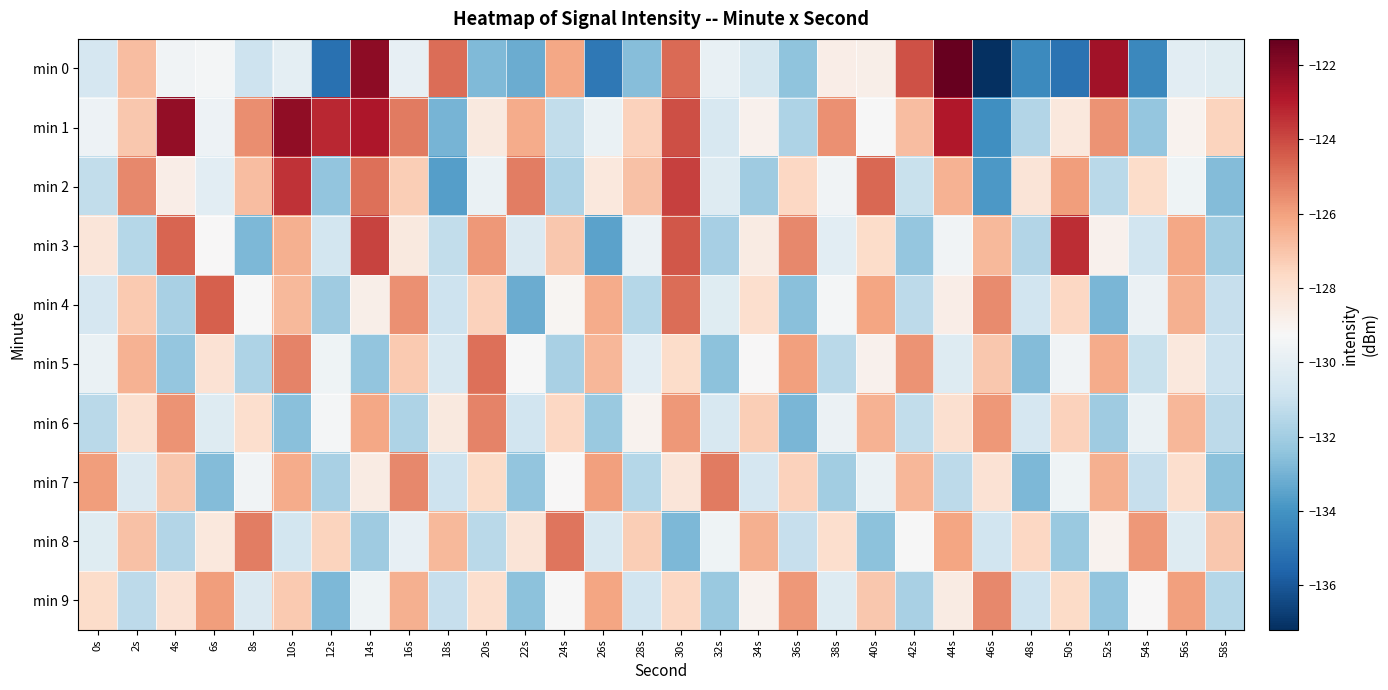

Reading left to right, extract all data points from this chart.

min 0: 0s=-130.6	2s=-126.8	4s=-129.5	6s=-129.4	8s=-130.9	10s=-130.0	12s=-135.2	14s=-122.1	16s=-129.9	18s=-124.8	20s=-132.8	22s=-133.2	24s=-126.2	26s=-135.0	28s=-132.7	30s=-124.7	32s=-129.9	34s=-130.6	36s=-132.4	38s=-128.7	40s=-128.8	42s=-124.2	44s=-121.3	46s=-137.2	48s=-134.3	50s=-135.1	52s=-122.6	54s=-134.3	56s=-130.1	58s=-130.2
min 1: 0s=-129.6	2s=-127.1	4s=-122.3	6s=-129.6	8s=-125.6	10s=-122.2	12s=-123.3	14s=-122.8	16s=-125.1	18s=-132.9	20s=-128.5	22s=-126.3	24s=-131.2	26s=-129.8	28s=-127.4	30s=-124.1	32s=-130.5	34s=-128.9	36s=-131.7	38s=-125.6	40s=-129.3	42s=-126.8	44s=-122.9	46s=-134.1	48s=-131.6	50s=-128.4	52s=-125.7	54s=-132.3	56s=-129.0	58s=-127.5
min 2: 0s=-131.2	2s=-125.4	4s=-128.7	6s=-130.1	8s=-126.8	10s=-123.5	12s=-132.4	14s=-124.9	16s=-127.3	18s=-133.6	20s=-129.8	22s=-125.2	24s=-131.7	26s=-128.4	28s=-126.9	30s=-123.8	32s=-130.3	34s=-132.1	36s=-127.6	38s=-129.5	40s=-124.7	42s=-131.0	44s=-126.5	46s=-133.8	48s=-128.2	50s=-125.9	52s=-131.4	54s=-127.8	56s=-129.6	58s=-132.7
min 3: 0s=-128.3	2s=-131.5	4s=-124.6	6s=-129.2	8s=-132.8	10s=-126.4	12s=-130.7	14s=-123.9	16s=-128.5	18s=-131.2	20s=-125.8	22s=-130.4	24s=-127.1	26s=-133.5	28s=-129.7	30s=-124.3	32s=-131.9	34s=-128.6	36s=-125.4	38s=-130.1	40s=-127.8	42s=-132.3	44s=-129.5	46s=-126.7	48s=-131.6	50s=-123.4	52s=-128.9	54s=-130.8	56s=-126.2	58s=-132.0
min 4: 0s=-130.6	2s=-127.2	4s=-131.8	6s=-124.5	8s=-129.3	10s=-126.7	12s=-132.1	14s=-128.8	16s=-125.6	18s=-130.9	20s=-127.4	22s=-133.2	24s=-129.1	26s=-126.3	28s=-131.5	30s=-124.8	32s=-130.2	34s=-127.9	36s=-132.6	38s=-129.4	40s=-126.1	42s=-131.3	44s=-128.7	46s=-125.5	48s=-130.8	50s=-127.6	52s=-132.9	54s=-129.7	56s=-126.4	58s=-131.1
min 5: 0s=-129.8	2s=-126.5	4s=-132.3	6s=-128.1	8s=-131.7	10s=-125.3	12s=-129.6	14s=-132.4	16s=-127.2	18s=-130.5	20s=-124.9	22s=-129.3	24s=-131.8	26s=-126.6	28s=-130.1	30s=-127.8	32s=-132.5	34s=-129.2	36s=-126.0	38s=-131.4	40s=-128.9	42s=-125.7	44s=-130.3	46s=-127.1	48s=-132.7	50s=-129.5	52s=-126.3	54s=-131.0	56s=-128.4	58s=-130.9
min 6: 0s=-131.4	2s=-128.0	4s=-125.7	6s=-130.3	8s=-127.9	10s=-132.6	12s=-129.4	14s=-126.2	16s=-131.7	18s=-128.5	20s=-125.3	22s=-130.8	24s=-127.6	26s=-132.2	28s=-129.0	30s=-125.8	32s=-130.5	34s=-127.3	36s=-132.9	38s=-129.7	40s=-126.5	42s=-131.2	44s=-128.0	46s=-125.8	48s=-130.6	50s=-127.4	52s=-132.1	54s=-129.8	56s=-126.6	58s=-131.3
min 7: 0s=-125.9	2s=-130.4	4s=-127.1	6s=-132.7	8s=-129.5	10s=-126.3	12s=-131.8	14s=-128.6	16s=-125.4	18s=-130.9	20s=-127.7	22s=-132.4	24s=-129.2	26s=-126.0	28s=-131.5	30s=-128.3	32s=-125.1	34s=-130.6	36s=-127.4	38s=-132.0	40s=-129.8	42s=-126.6	44s=-131.3	46s=-128.1	48s=-132.8	50s=-129.6	52s=-126.4	54s=-131.1	56s=-127.9	58s=-132.5
min 8: 0s=-130.2	2s=-126.9	4s=-131.6	6s=-128.4	8s=-125.2	10s=-130.7	12s=-127.5	14s=-132.1	16s=-129.9	18s=-126.7	20s=-131.4	22s=-128.2	24s=-125.0	26s=-130.5	28s=-127.3	30s=-132.8	32s=-129.6	34s=-126.4	36s=-131.1	38s=-127.9	40s=-132.5	42s=-129.3	44s=-126.1	46s=-130.8	48s=-127.6	50s=-132.2	52s=-129.0	54s=-125.8	56s=-130.3	58s=-127.1
min 9: 0s=-127.8	2s=-131.3	4s=-128.1	6s=-125.9	8s=-130.4	10s=-127.2	12s=-132.8	14s=-129.6	16s=-126.4	18s=-131.1	20s=-127.9	22s=-132.5	24s=-129.3	26s=-126.1	28s=-130.8	30s=-127.6	32s=-132.2	34s=-129.0	36s=-125.8	38s=-130.3	40s=-127.1	42s=-131.8	44s=-128.6	46s=-125.4	48s=-130.9	50s=-127.7	52s=-132.4	54s=-129.2	56s=-126.0	58s=-131.5